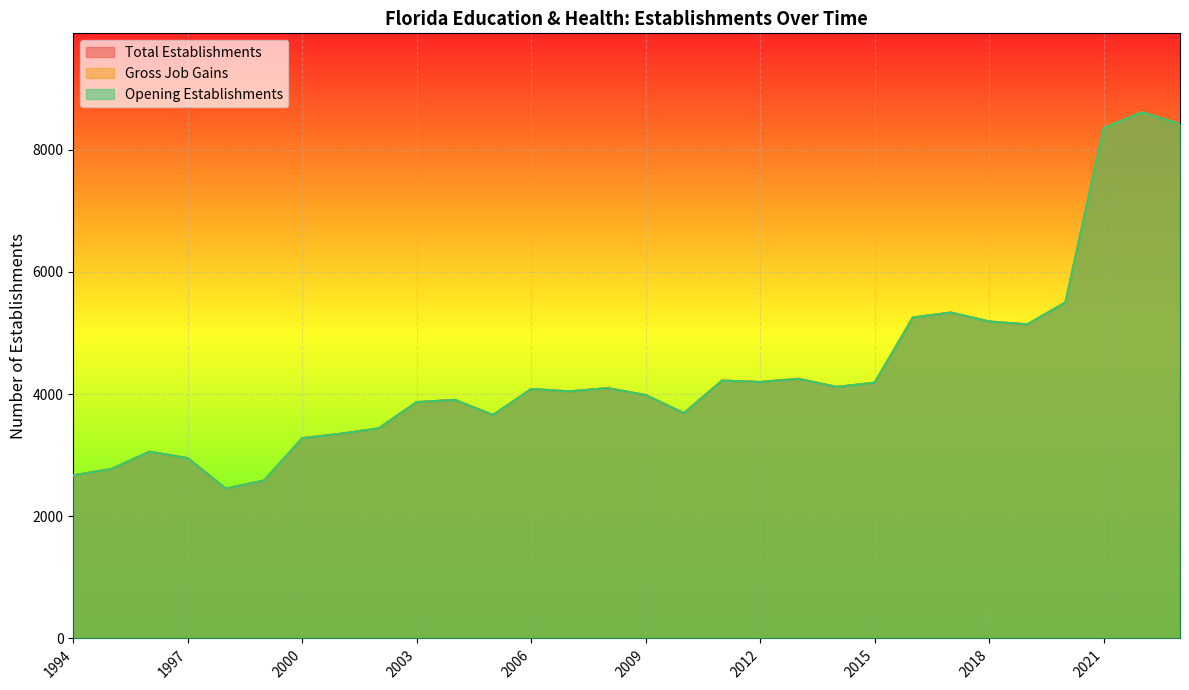

What is the total value across all series at 2002?

10314